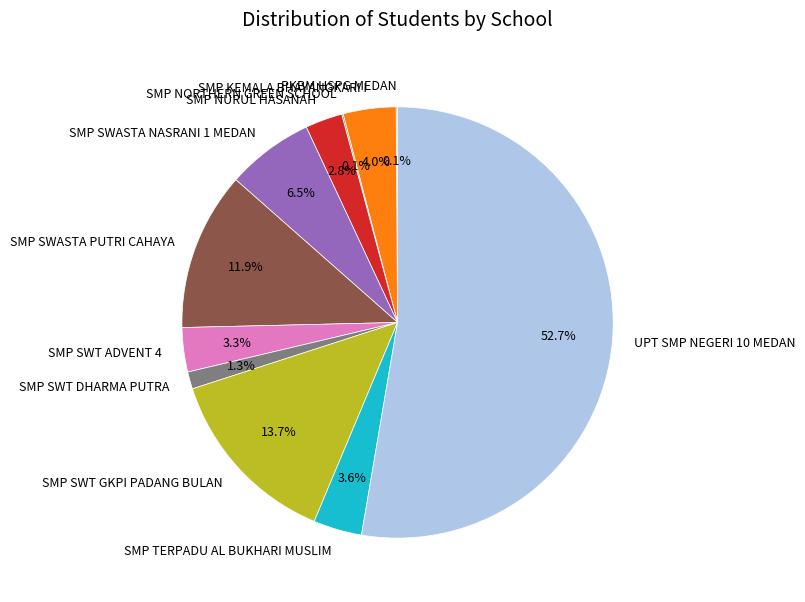

How much of the chart is everything except SMP SWT GKPI PADANG BULAN?

86.3%